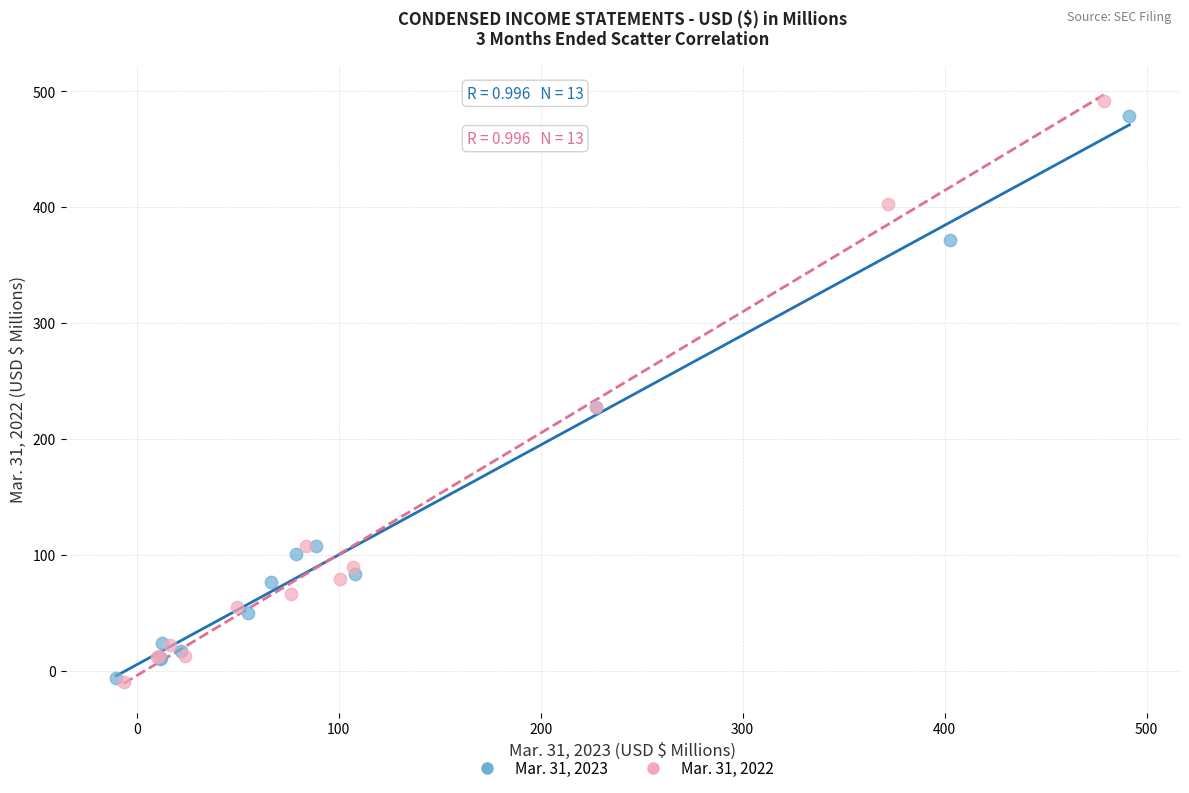

Which series has the largest Y range (max minus min)?

Mar. 31, 2022